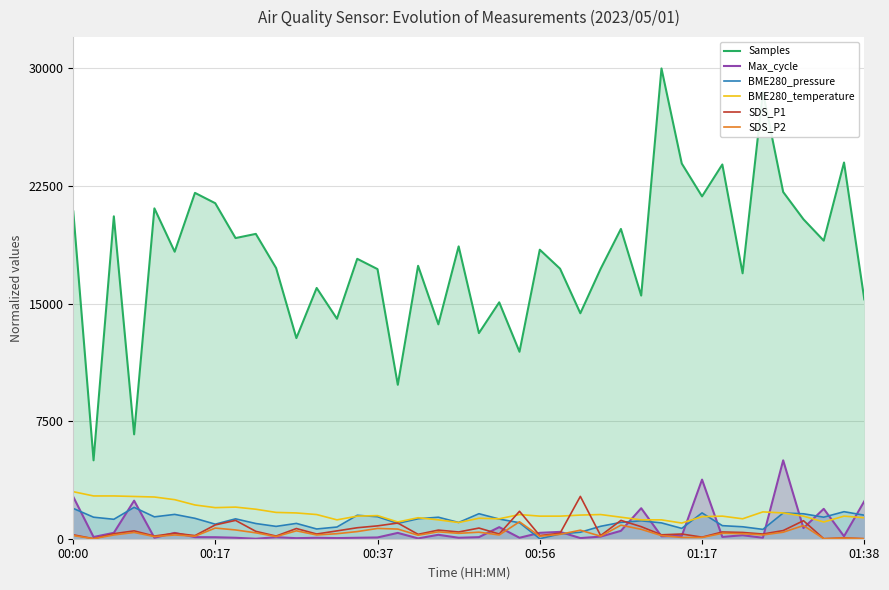

How many positive values does the SDS_P1 series have?

37